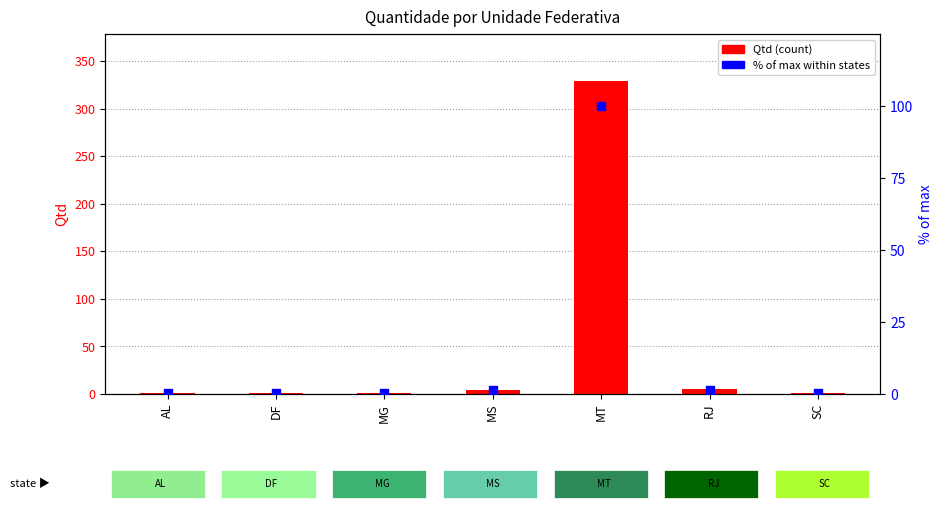

Is the value of % of max at AL greater than the value of Qtd at SC?

No